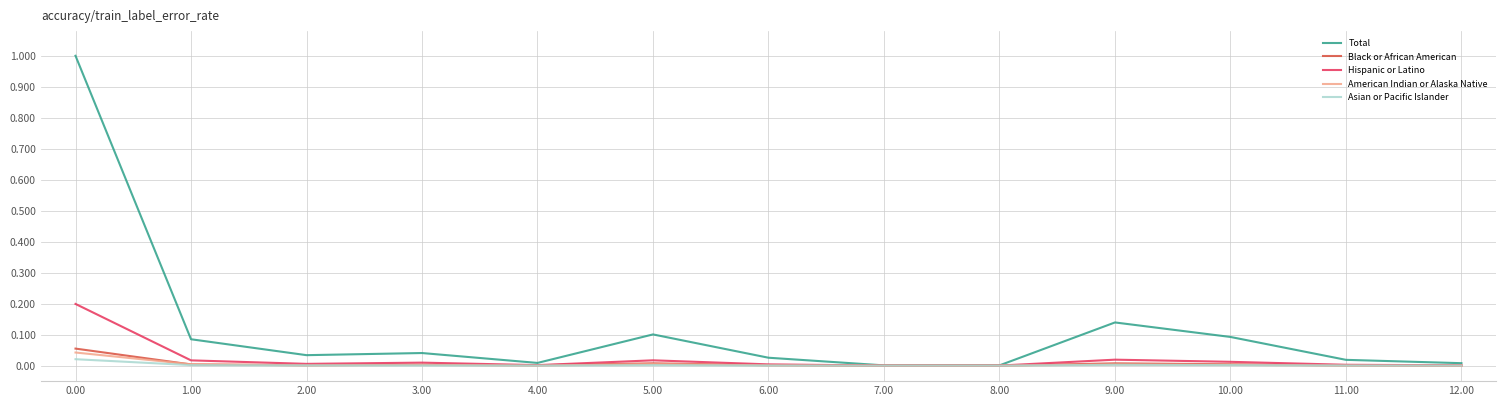

What is the sum of all Hispanic or Latino values?

0.3